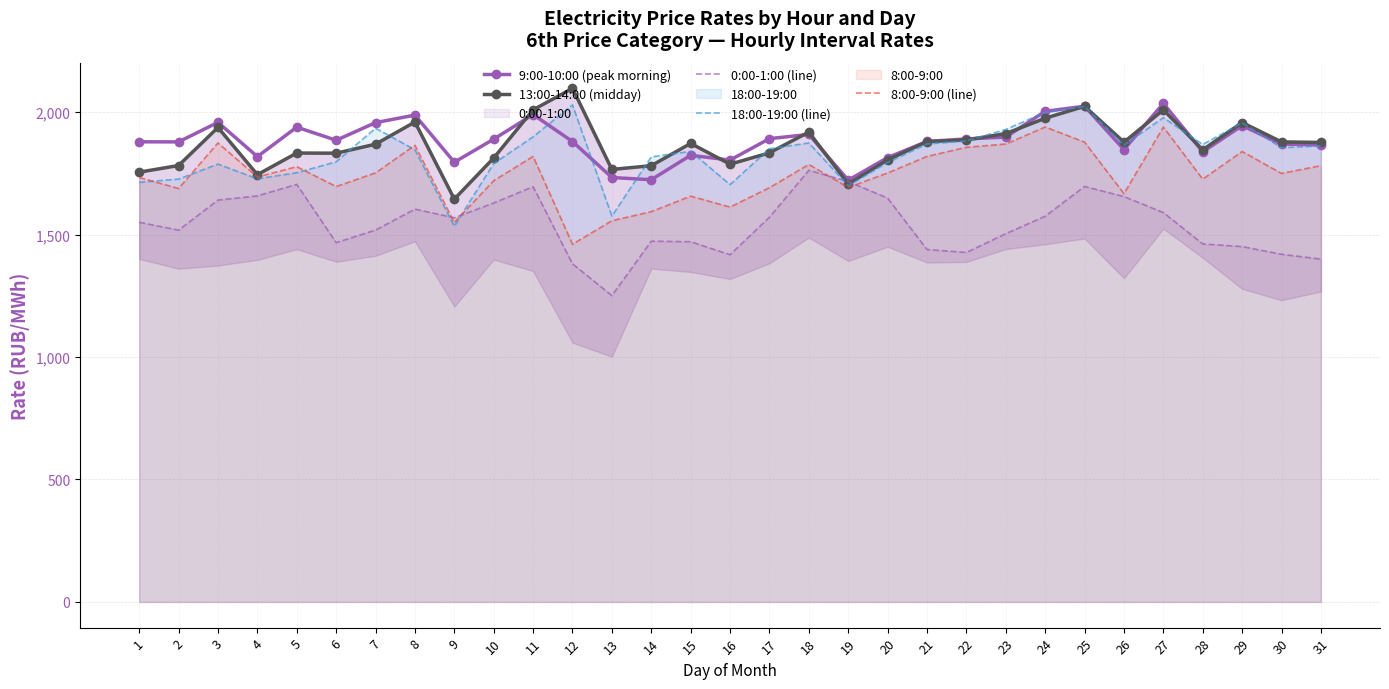

Where does the 13:00-14:00 (midday) series first go above 1872?

3